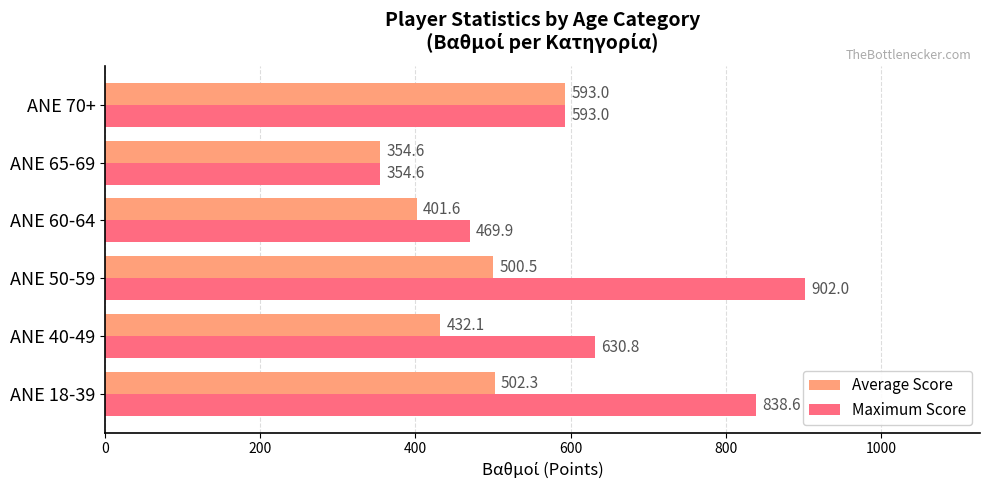

Which category has the lowest value in the Maximum Score series?

ANE 65-69